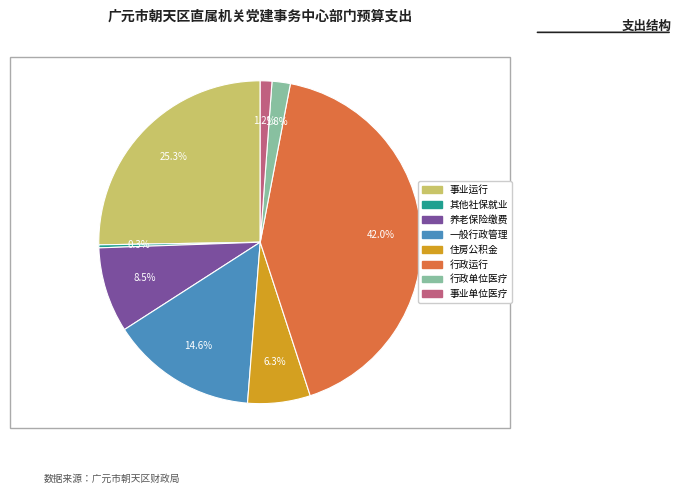

Is there a majority slice in this chart?

No